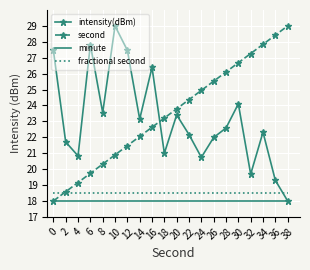

The value of second at 16 is 40.2. True or false?

False